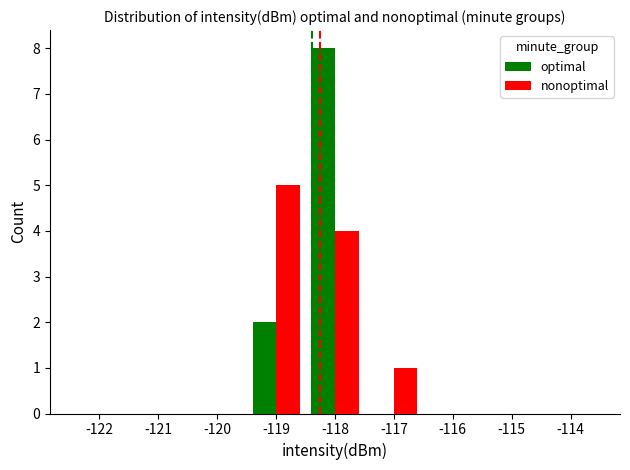

Reading left to right, what are all the values shown in this chart?

optimal: -122=0	-121=0	-120=0	-119=2	-118=8	-117=0	-116=0	-115=0	-114=0
nonoptimal: -122=0	-121=0	-120=0	-119=5	-118=4	-117=1	-116=0	-115=0	-114=0